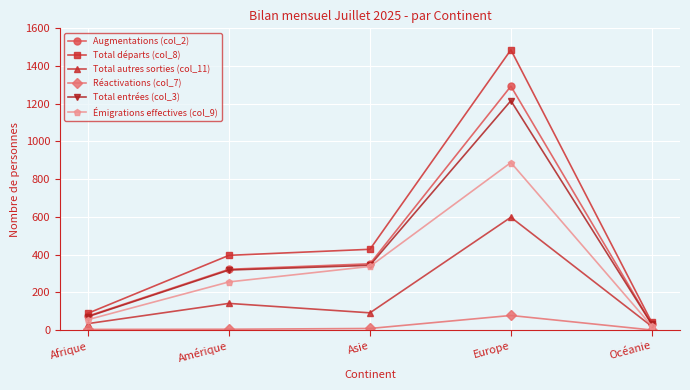

What is the sum of all Augmentations (col_2) values?

2070